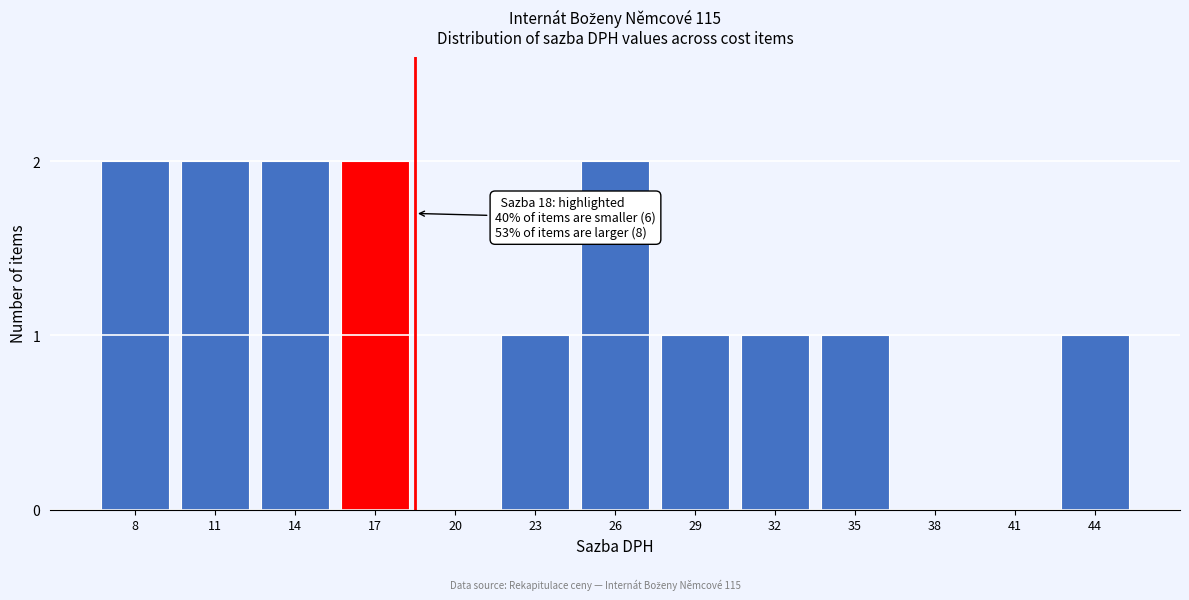

Reading left to right, what are all the values shown in this chart?

8=2	11=2	14=2	17=2	20=0	23=1	26=2	29=1	32=1	35=1	38=0	41=0	44=1